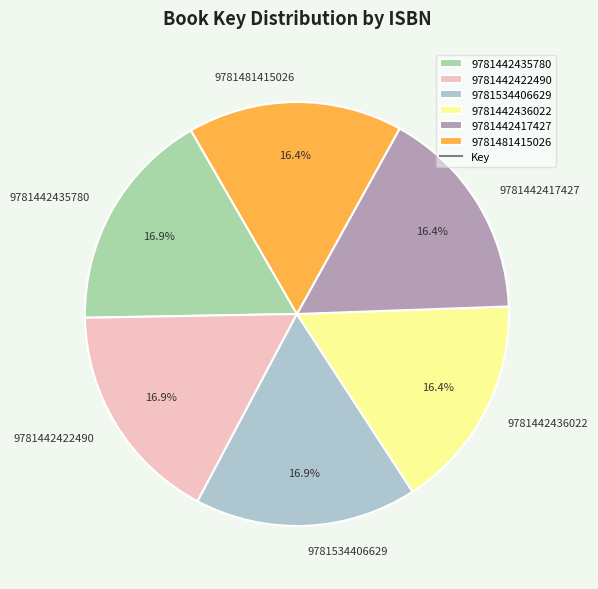

Between 9781442422490 and 9781442417427, which is larger?

9781442422490